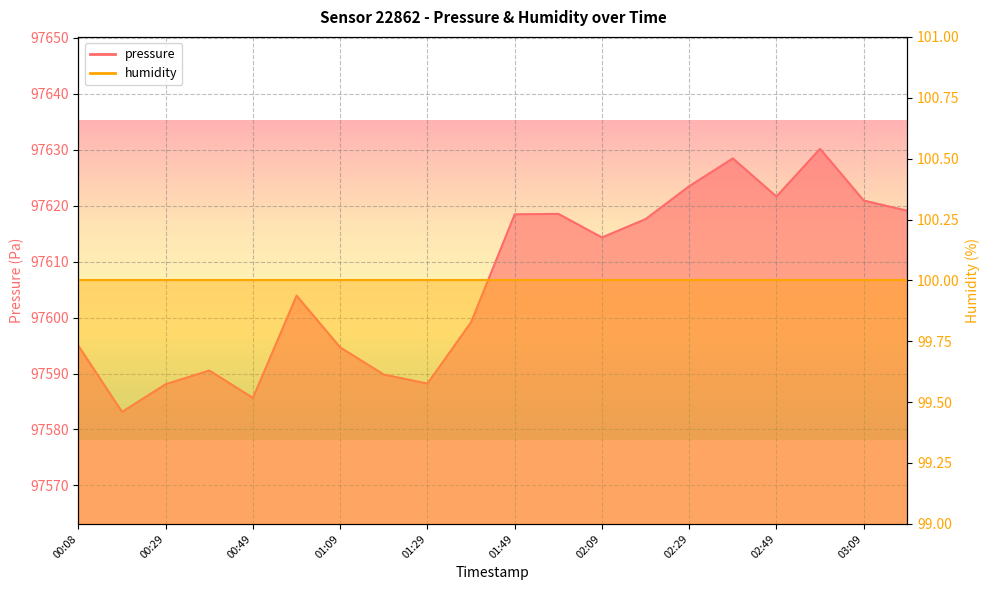

What is the maximum value shown in the chart?

97630.2